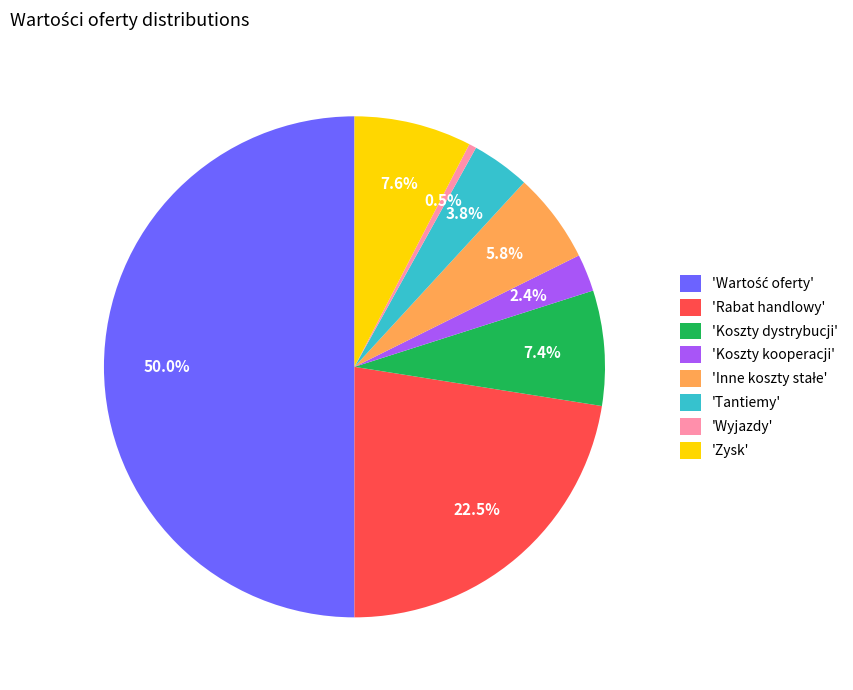

Does 'Koszty kooperacji' account for over 50% of the chart?

No